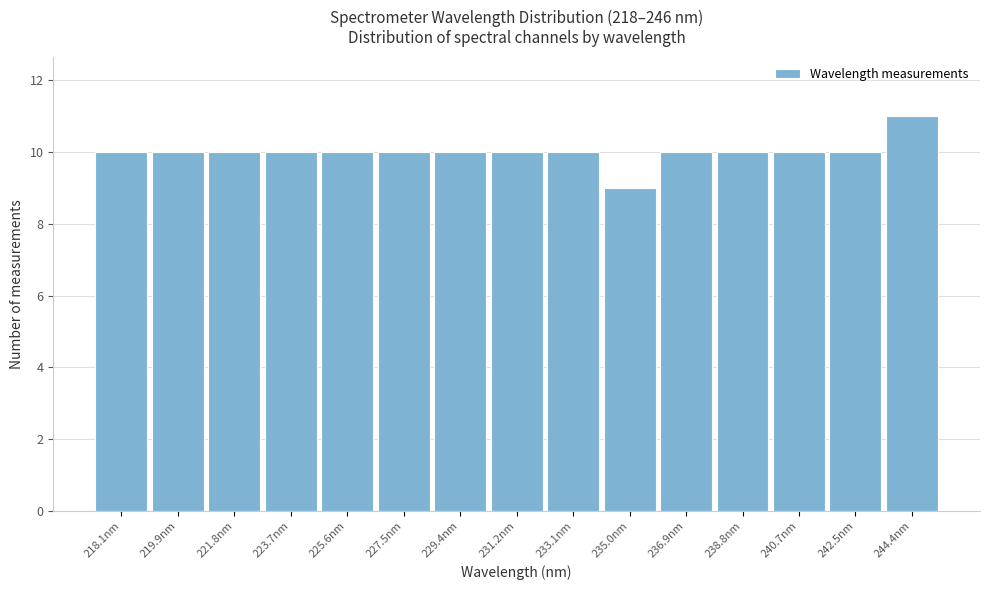

Reading right to left, what are all the values shown in this chart?

244.4nm=11	242.5nm=10	240.7nm=10	238.8nm=10	236.9nm=10	235.0nm=9	233.1nm=10	231.2nm=10	229.4nm=10	227.5nm=10	225.6nm=10	223.7nm=10	221.8nm=10	219.9nm=10	218.1nm=10